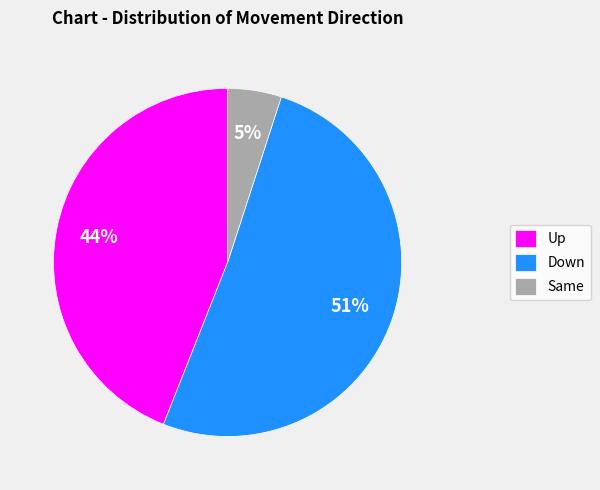

The Up slice represents 32% of the pie. True or false?

False